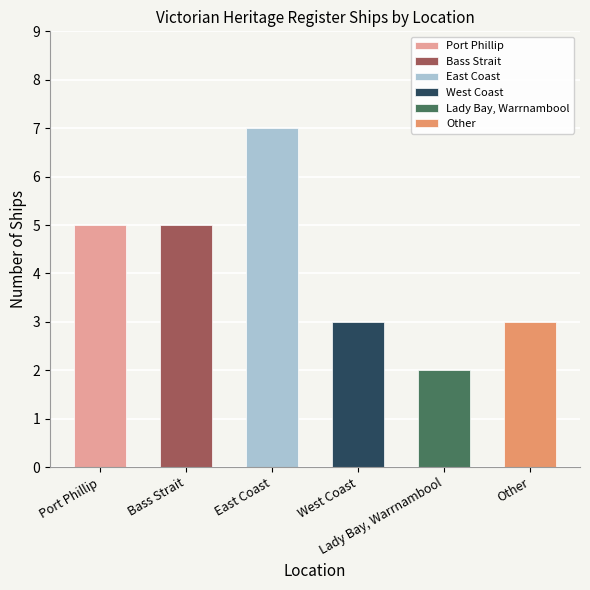

What is the change in value from East Coast to Lady Bay, Warrnambool?

-5